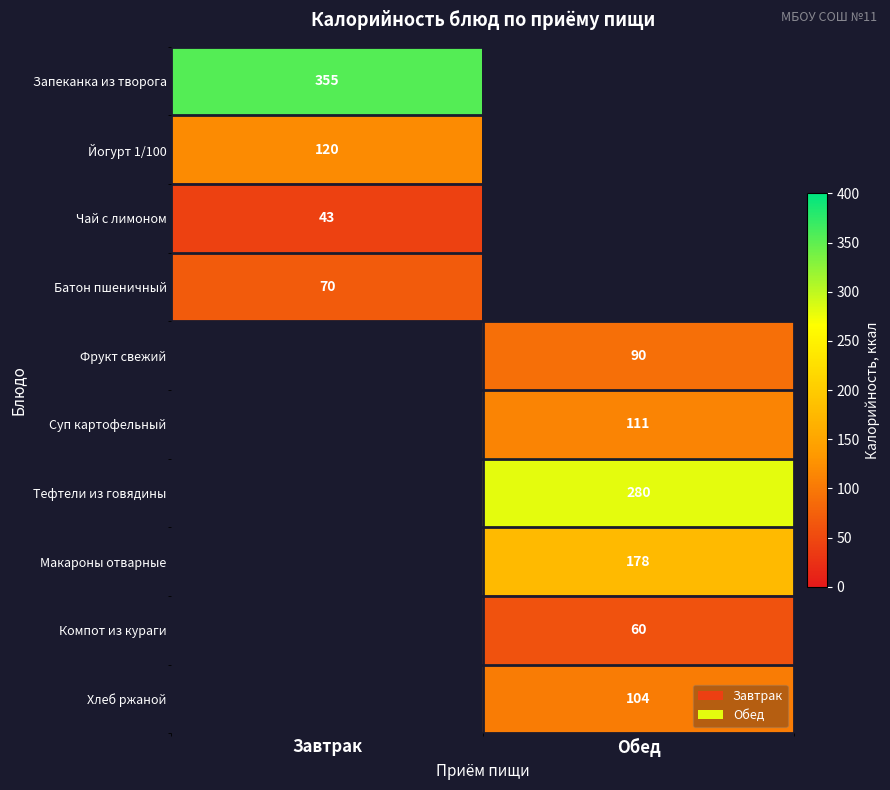

The Чай с лимоном series shows 68 at Завтрак. True or false?

False